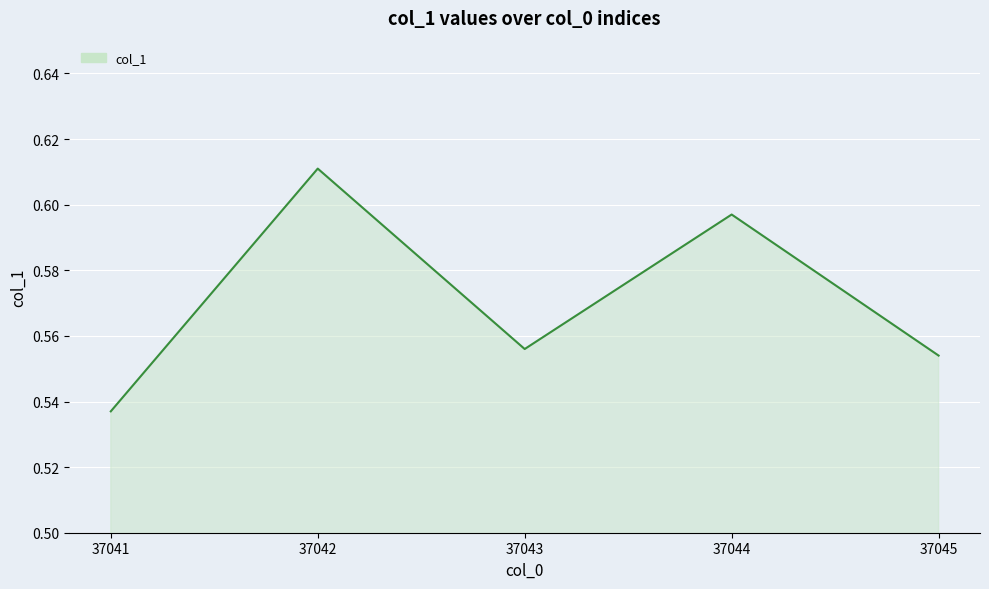

What is the sum of all values?

2.9